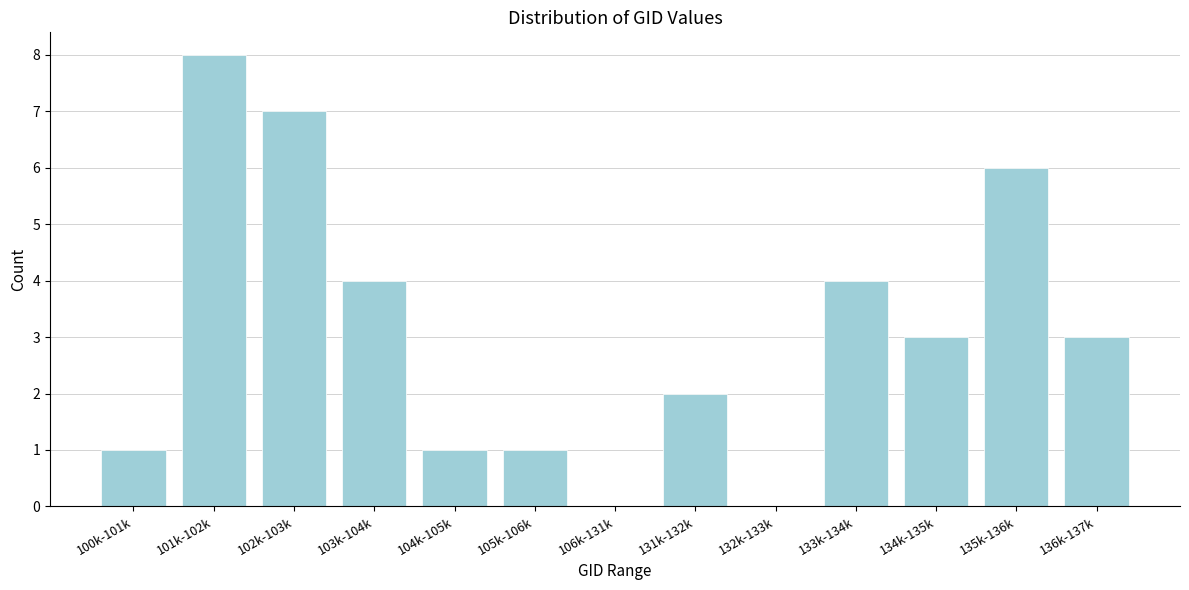

Reading left to right, what are all the values shown in this chart?

100k-101k=1	101k-102k=8	102k-103k=7	103k-104k=4	104k-105k=1	105k-106k=1	106k-131k=0	131k-132k=2	132k-133k=0	133k-134k=4	134k-135k=3	135k-136k=6	136k-137k=3